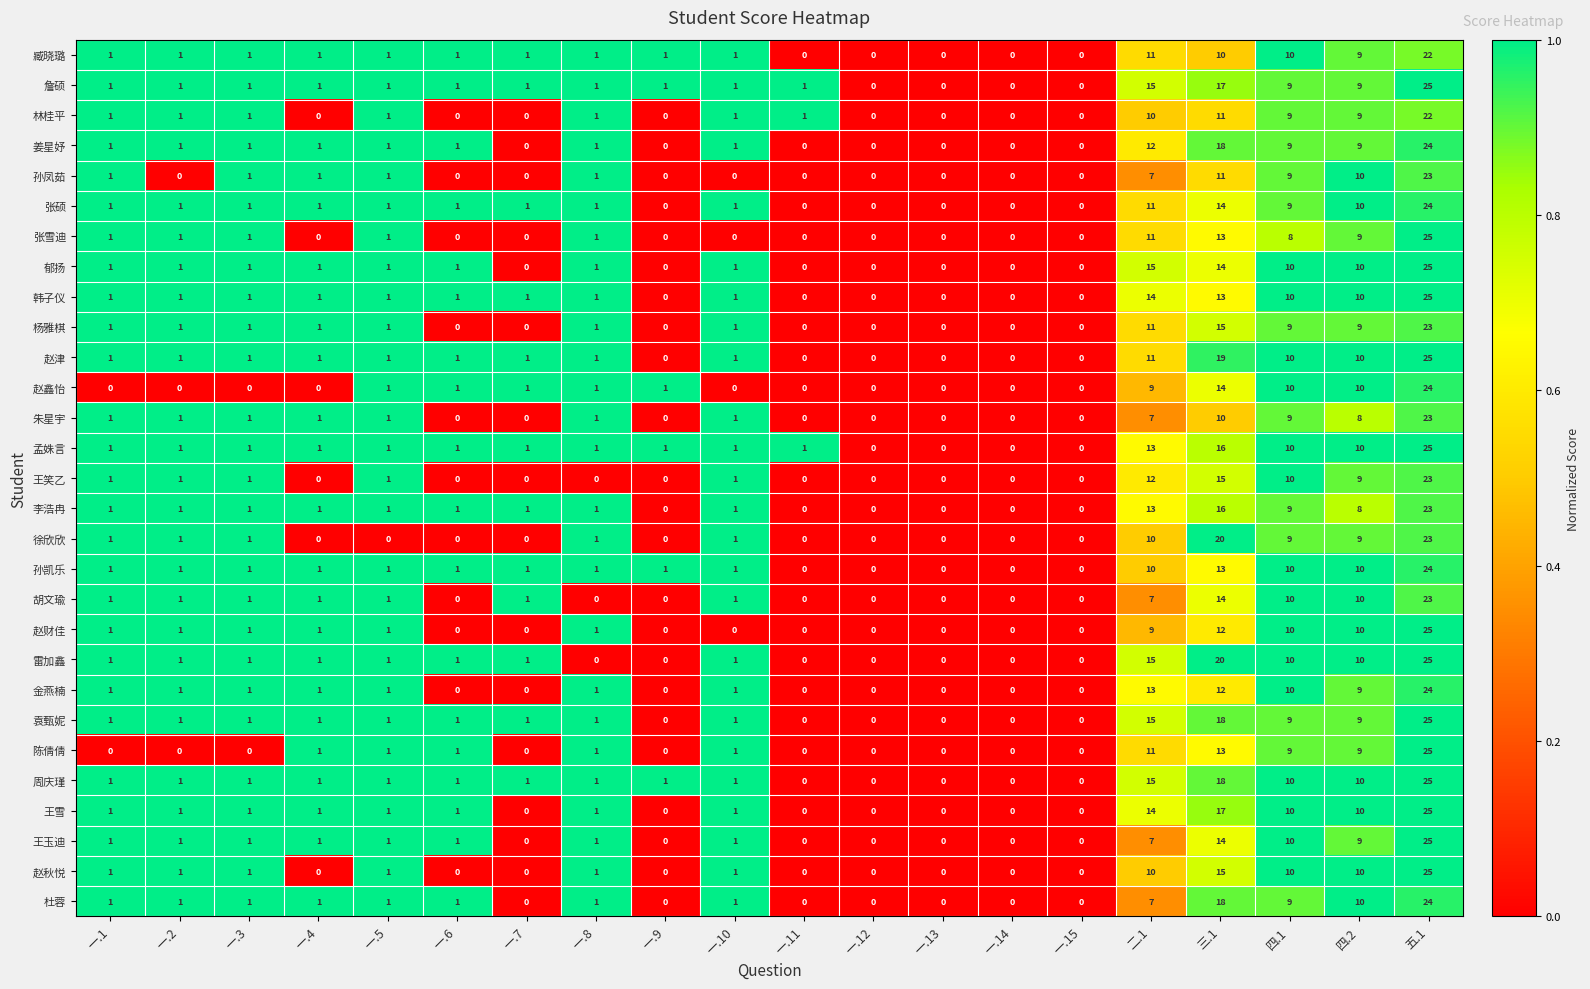

How many categories are shown in the chart?

20